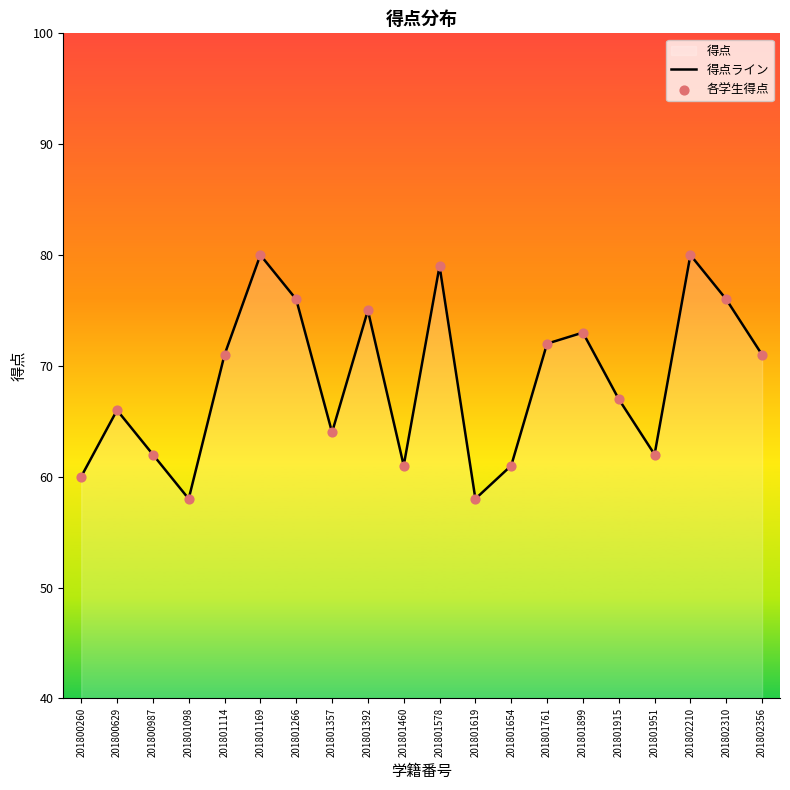

Which series contains the highest Y value?

得点ライン